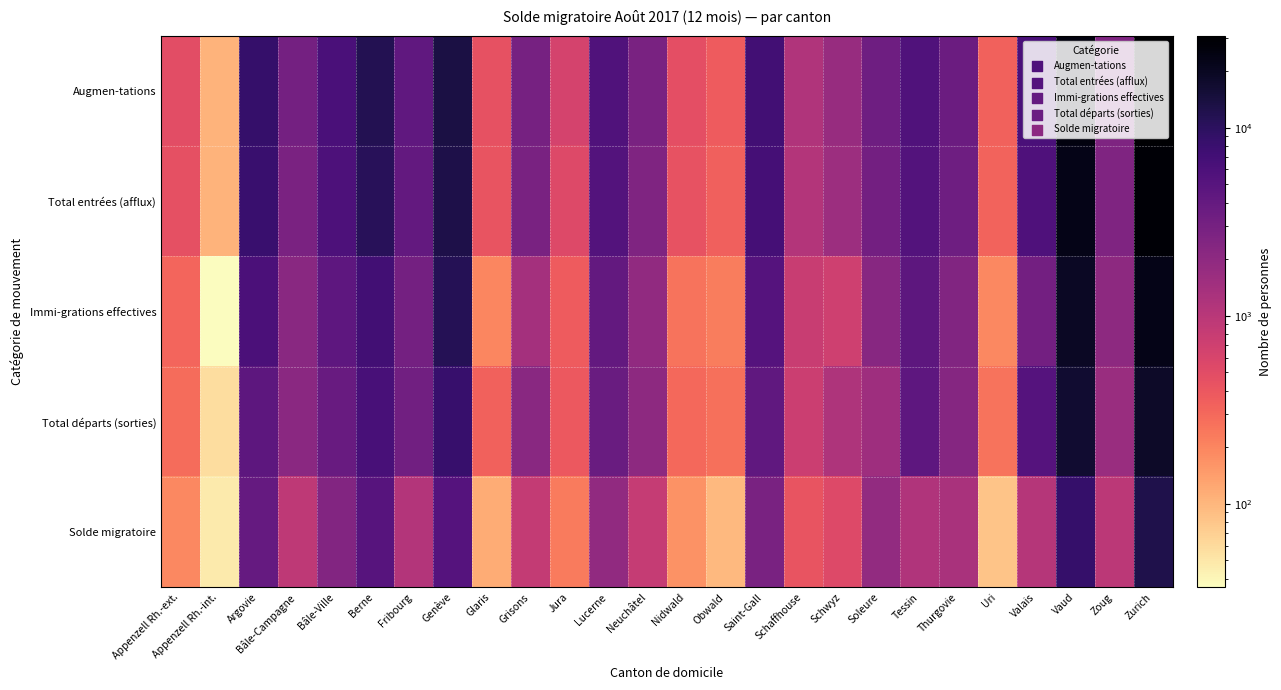

At which category is the sum across all series the highest?

Zurich